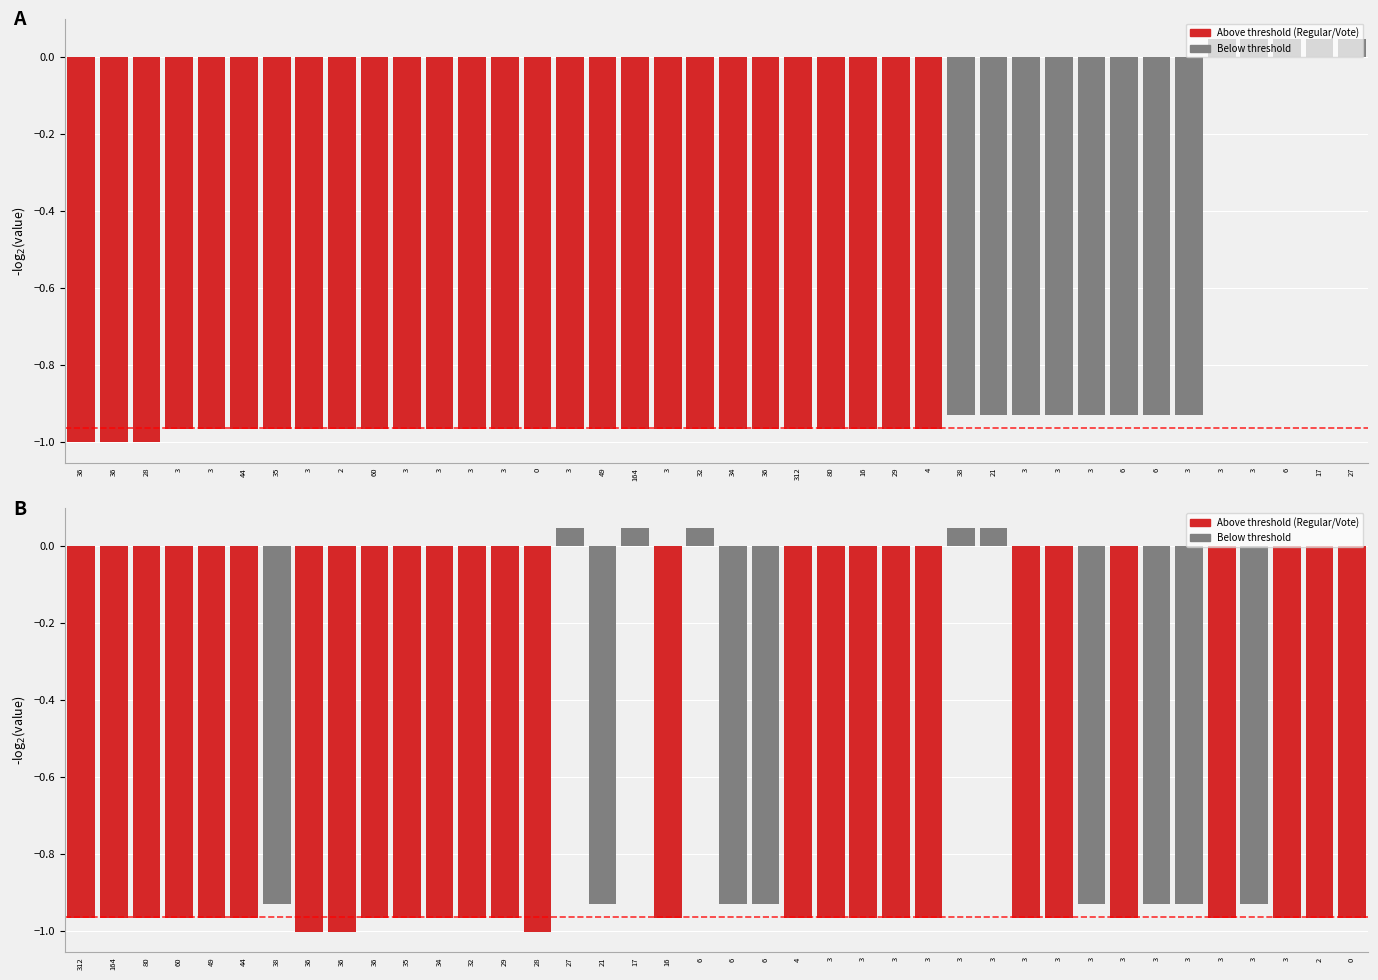

Are the bars grouped side by side (vs. stacked)?

No